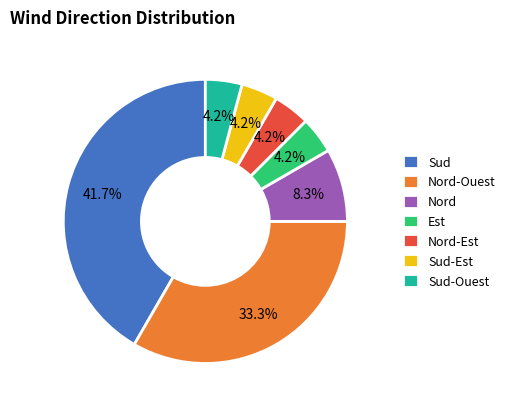

How much of the chart is everything except Nord?

91.7%